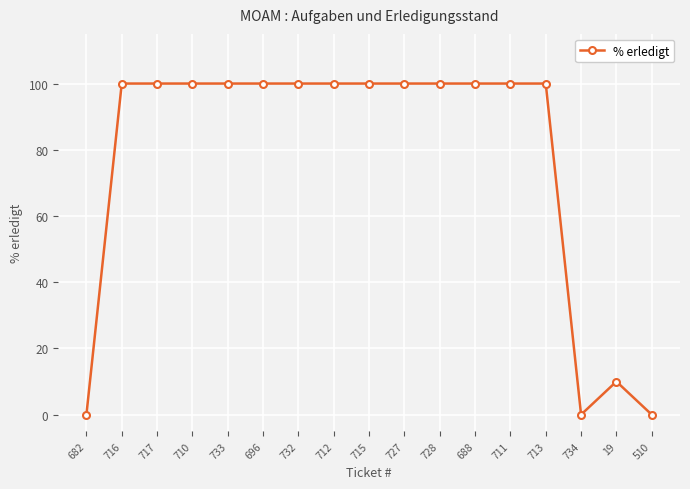

What is the ratio of the value at 716 to the value at 732?

1.0